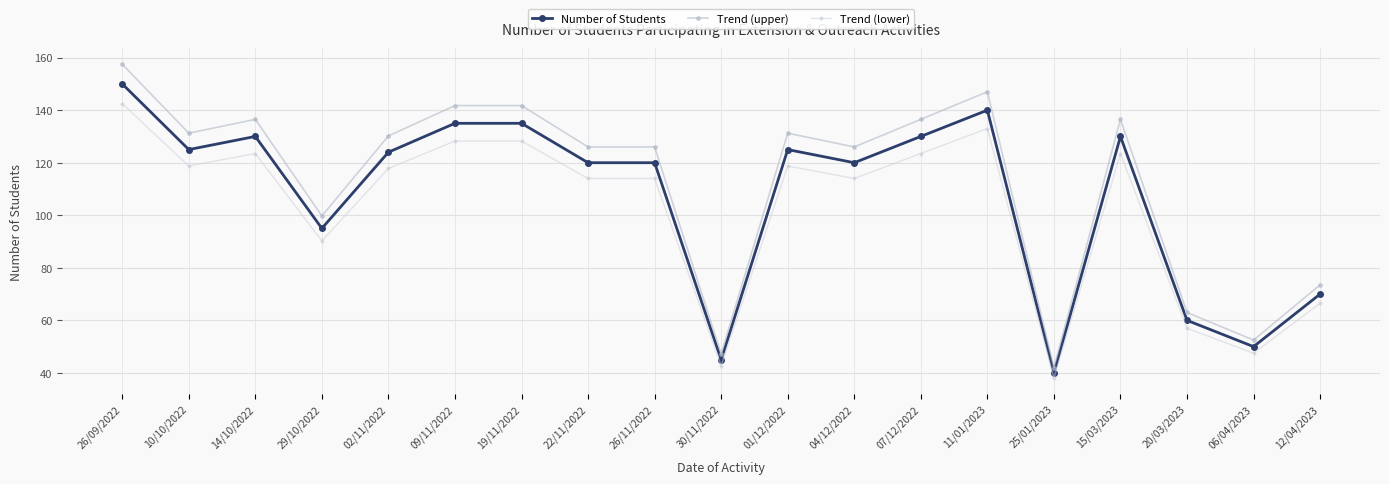

How many values in the Trend (lower) series are below 117?

9